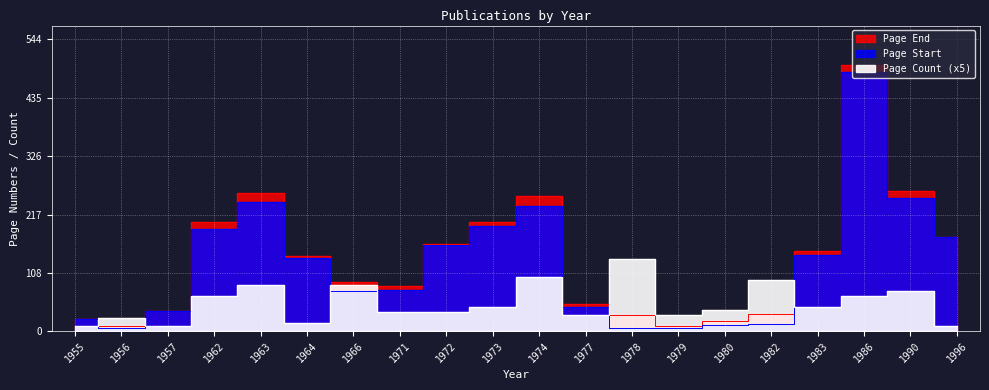

Rank the series by their maximum value, from highest to lowest.

Page End, Page Start, Page Count